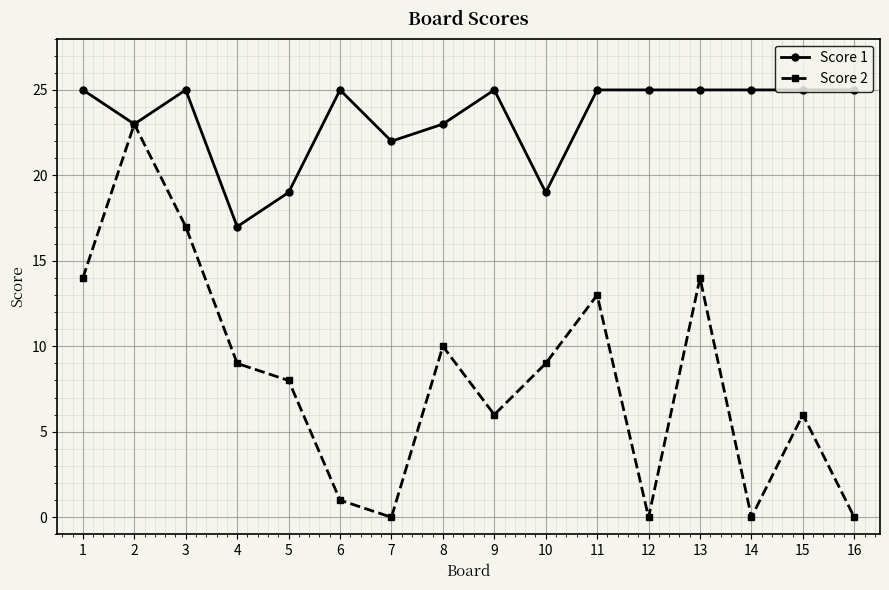

What is the value of the Score 2 point at the 3rd from the left?

17